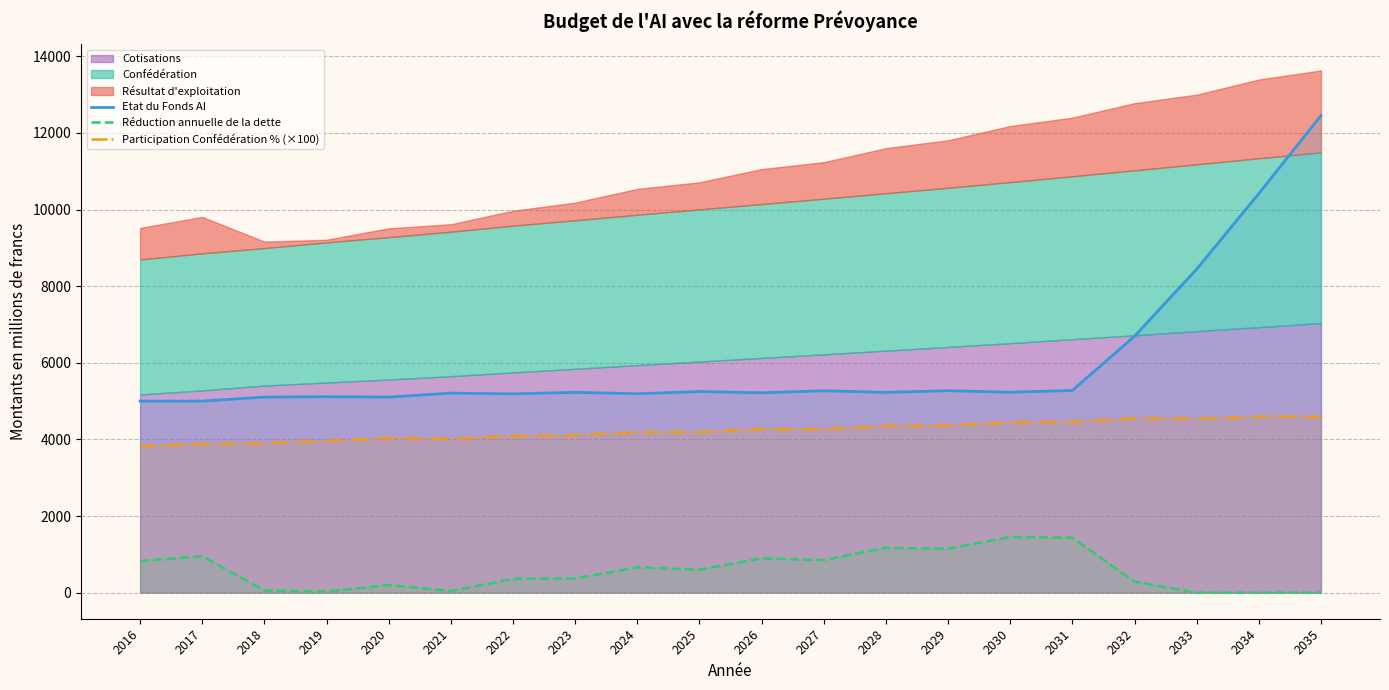

Is it true that Réduction annuelle de la dette equals 93.8 at 2023?

False